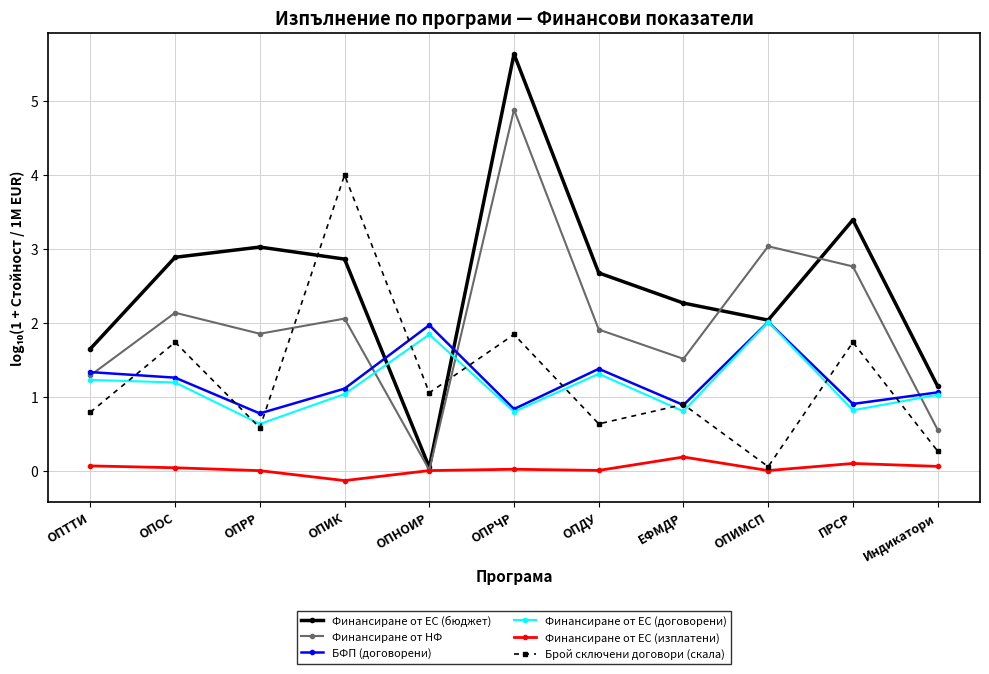

What is the label of the 1st point from the left?

ОПТТИ